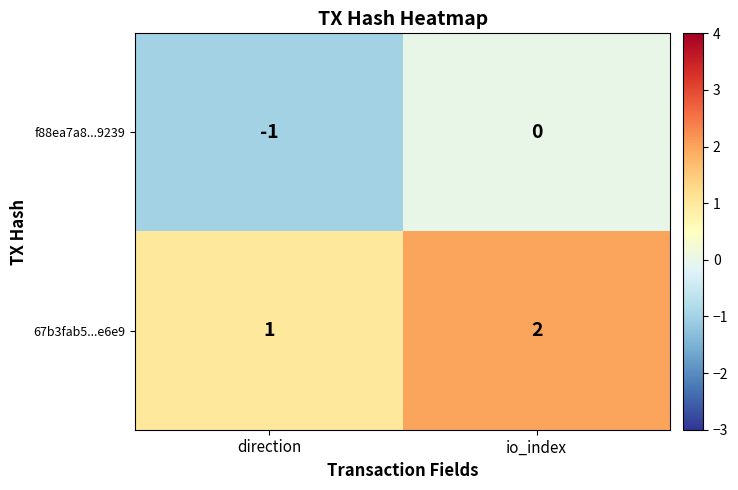

Reading left to right, list all the values displayed in this chart.

f88ea7a8...9239: direction=-1	io_index=0
67b3fab5...e6e9: direction=1	io_index=2